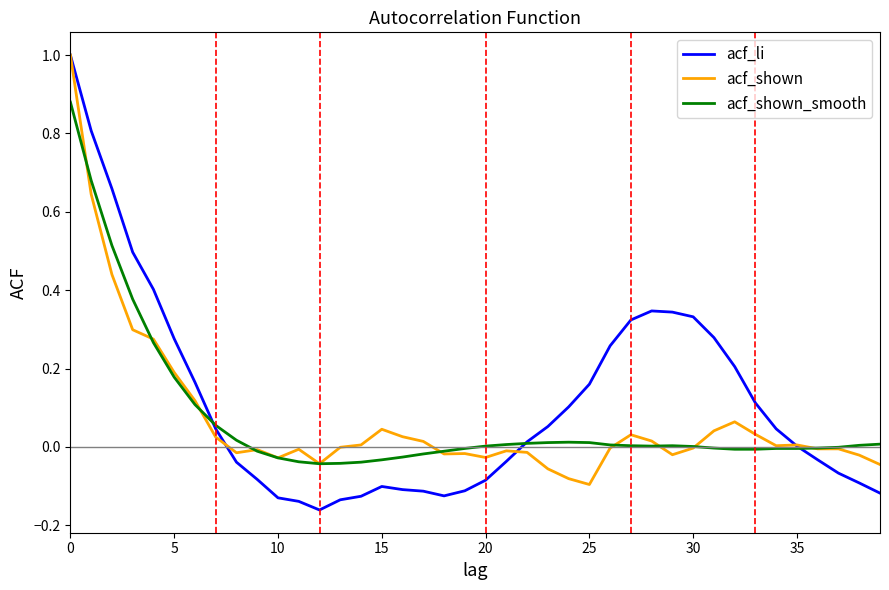

Is this an area chart (filled region under the line)?

No